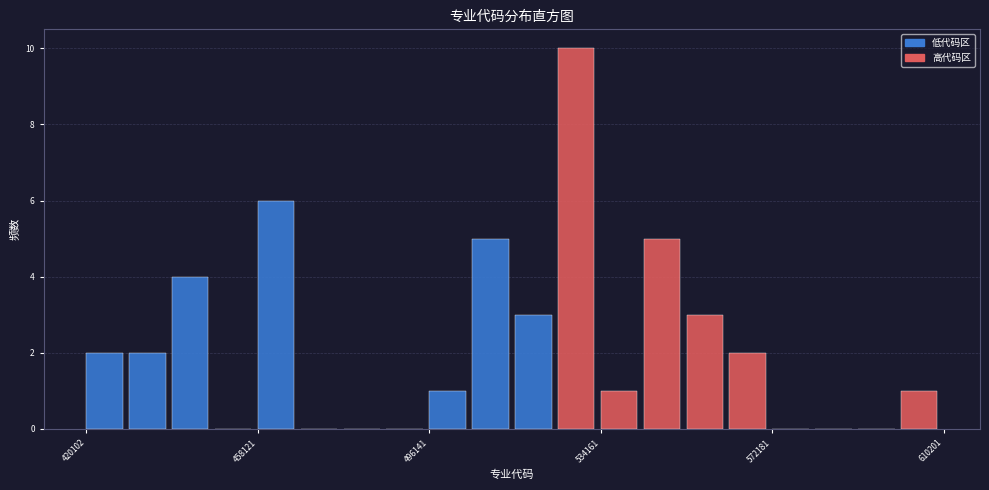

Around what value on the x-axis is the tallest bar? Give the approximate position of its centre, as read against the axis.

530000